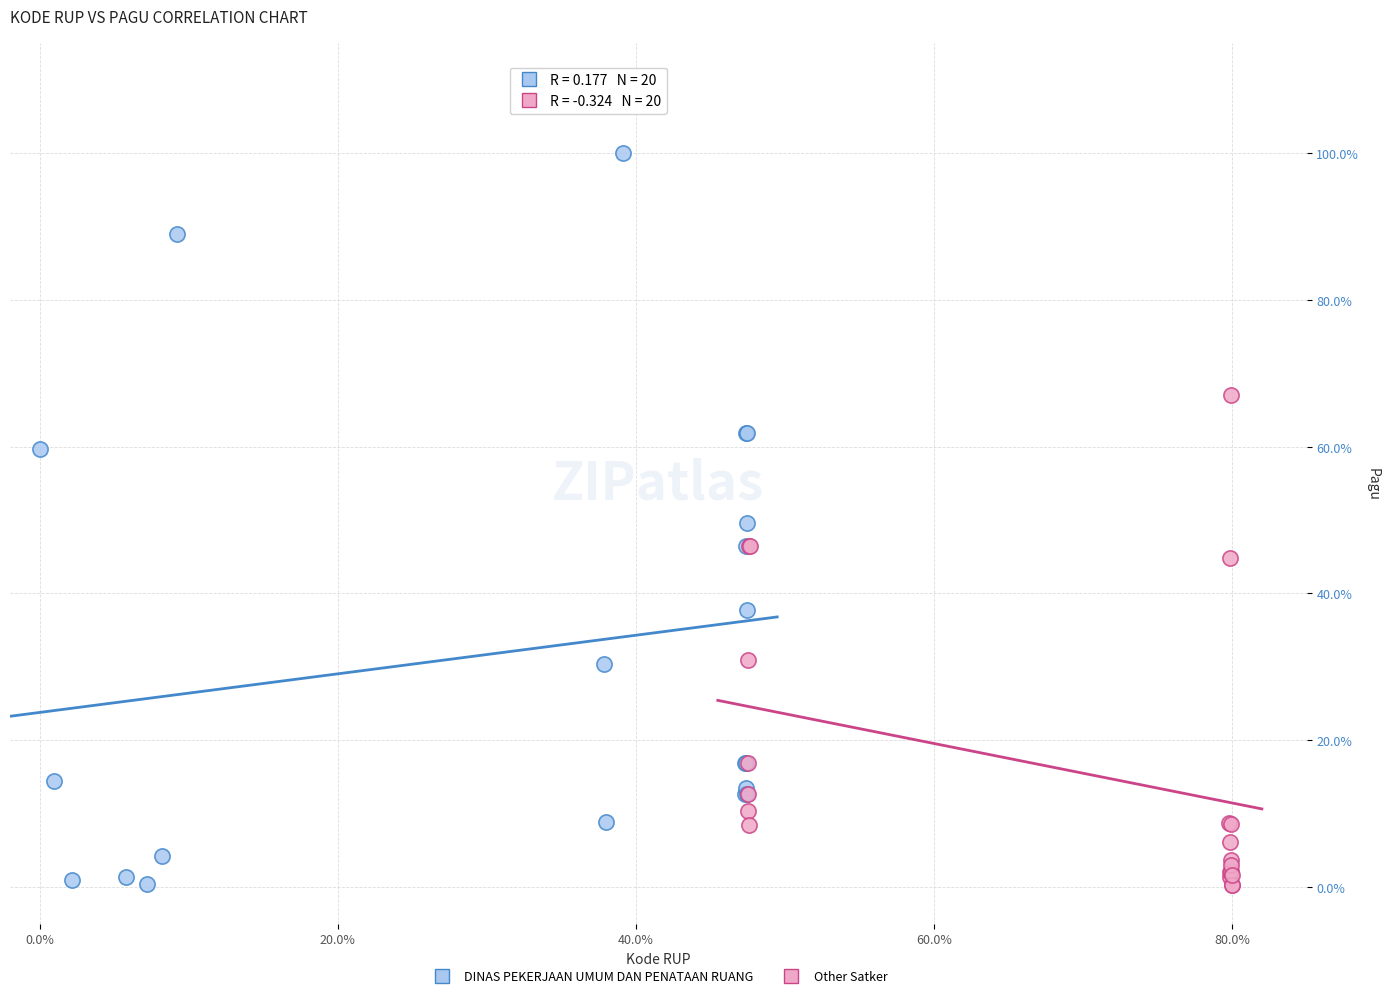

Which series contains the highest Y value?

DINAS PEKERJAAN UMUM DAN PENATAAN RUANG